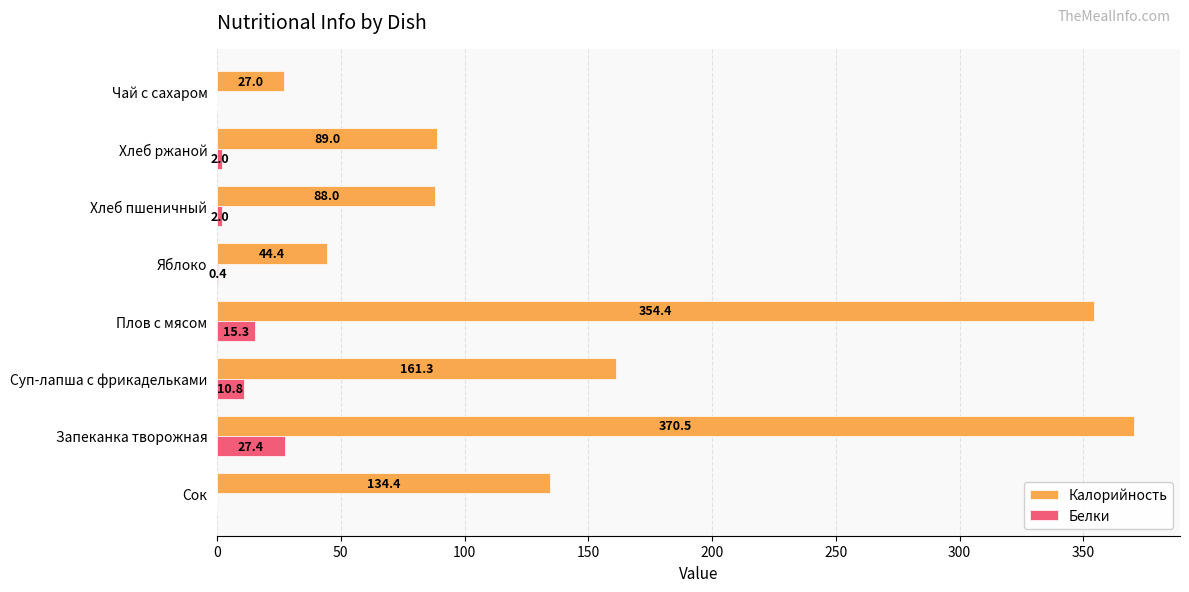

True or false: Калорийность has a value of 88.0 at Хлеб пшеничный.

True